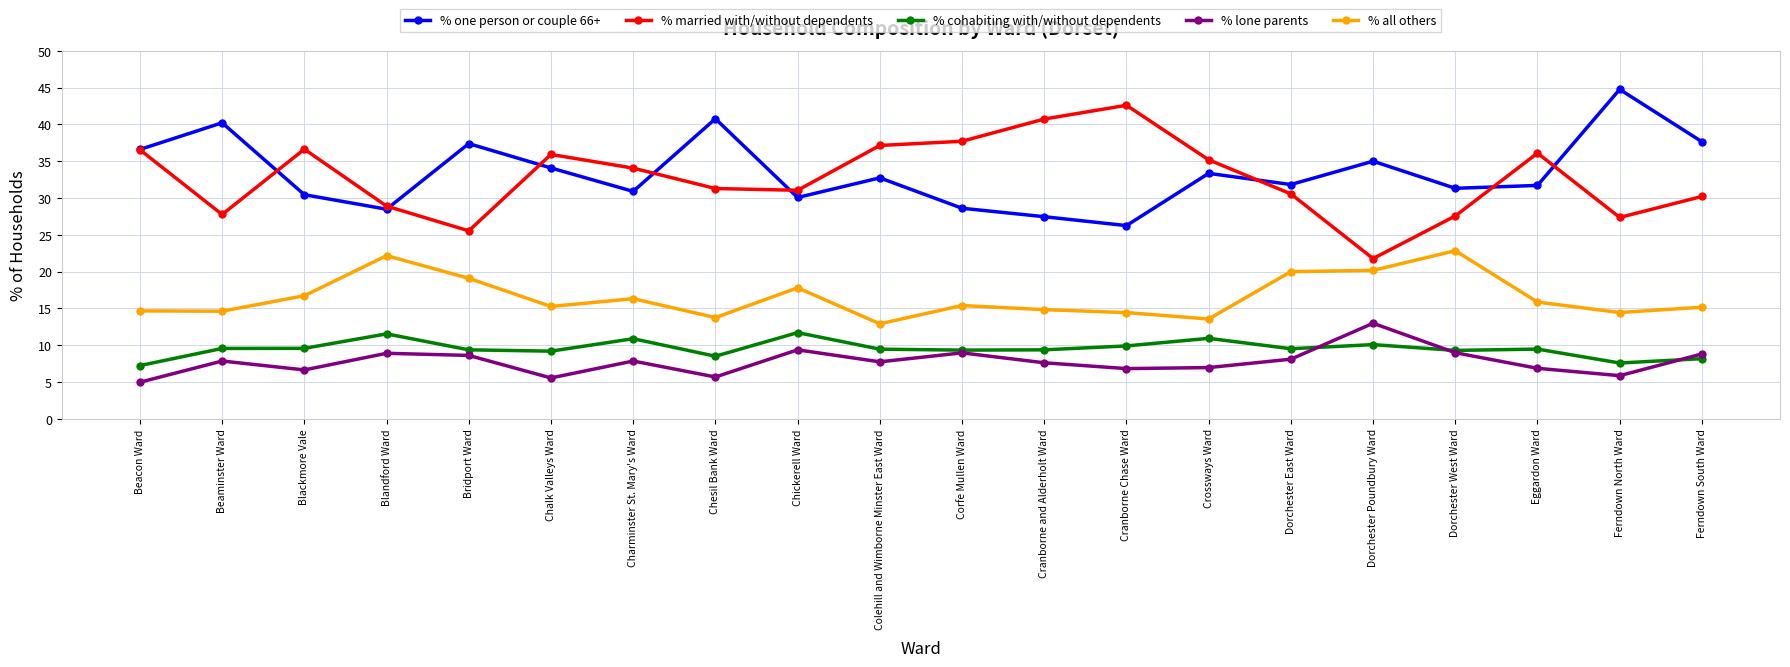

What are all the series names shown in the legend?

% one person or couple 66+, % married with/without dependents, % cohabiting with/without dependents, % lone parents, % all others